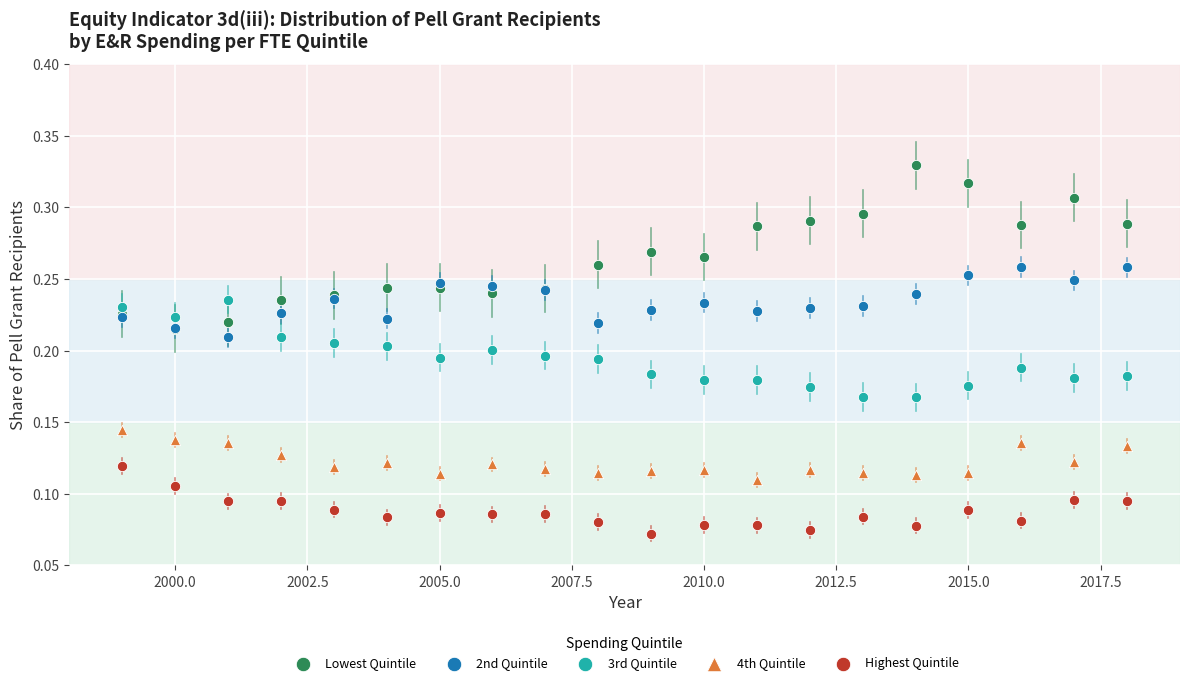

Which series has the largest Y range (max minus min)?

Lowest Quintile